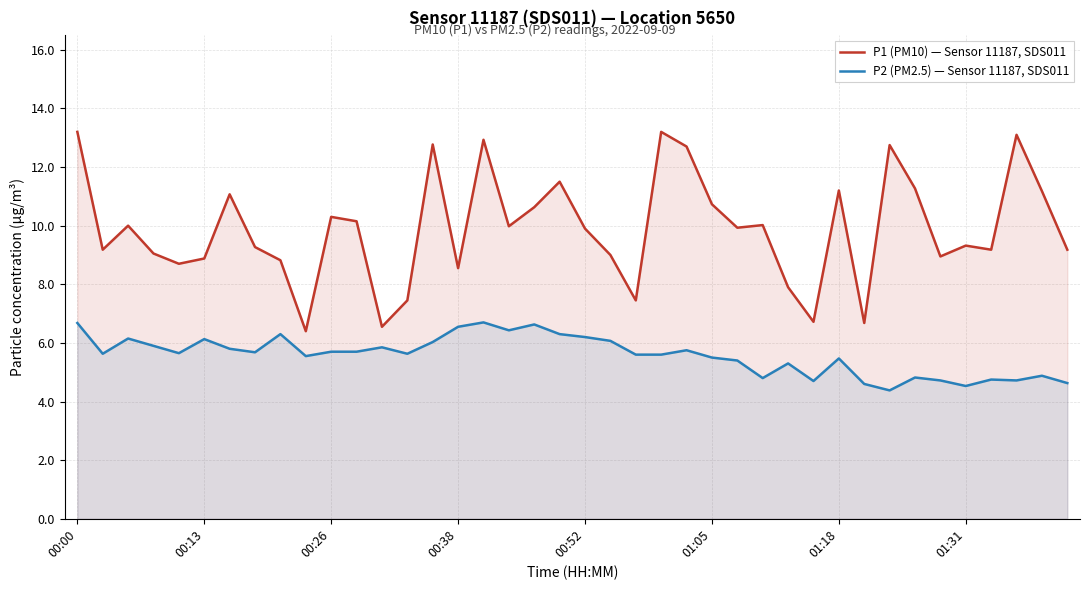

What is the smallest value displayed?

4.4